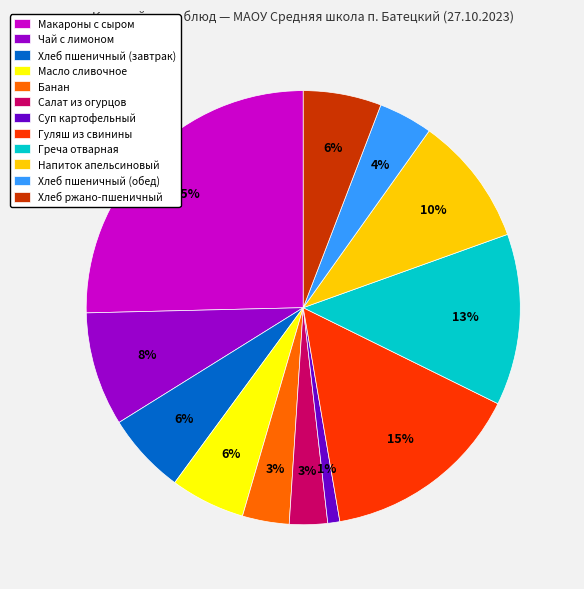

To the nearest percent, what is the combined percentage of Хлеб пшеничный (завтрак) and Салат из огурцов?

9%